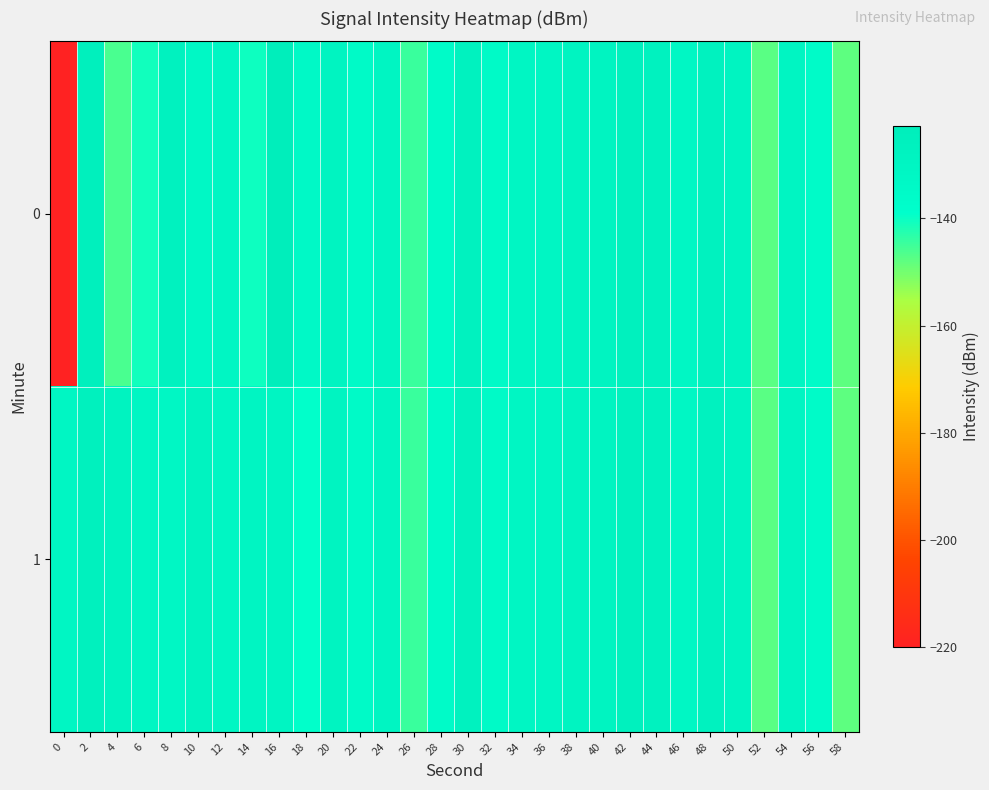

At 14, list the series in order from largest to smallest.

row_1, row_0